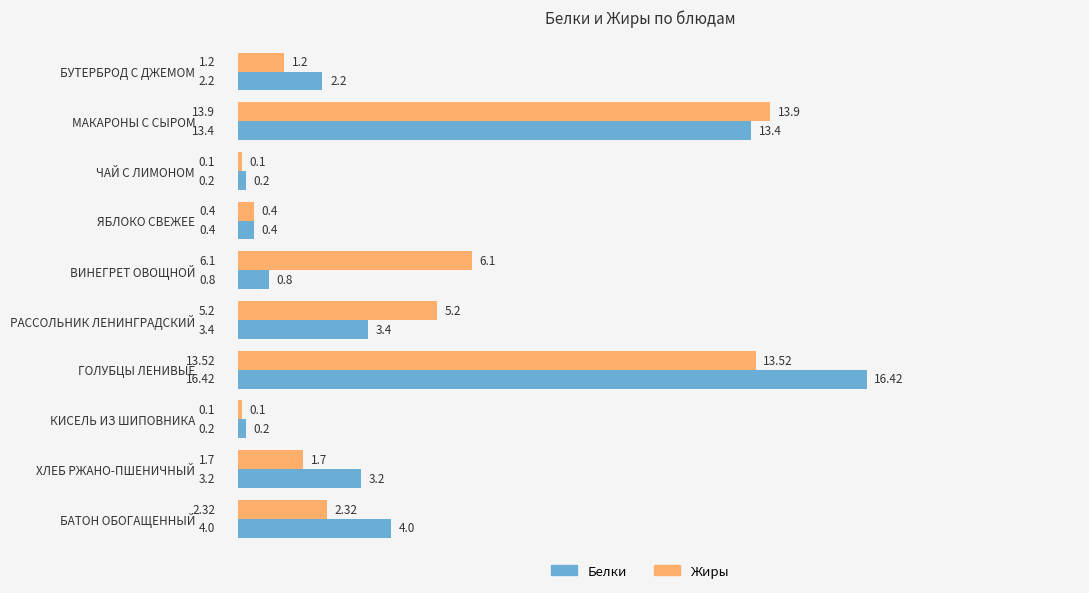

What is the difference between the highest and lowest values at РАССОЛЬНИК ЛЕНИНГРАДСКИЙ?

1.8